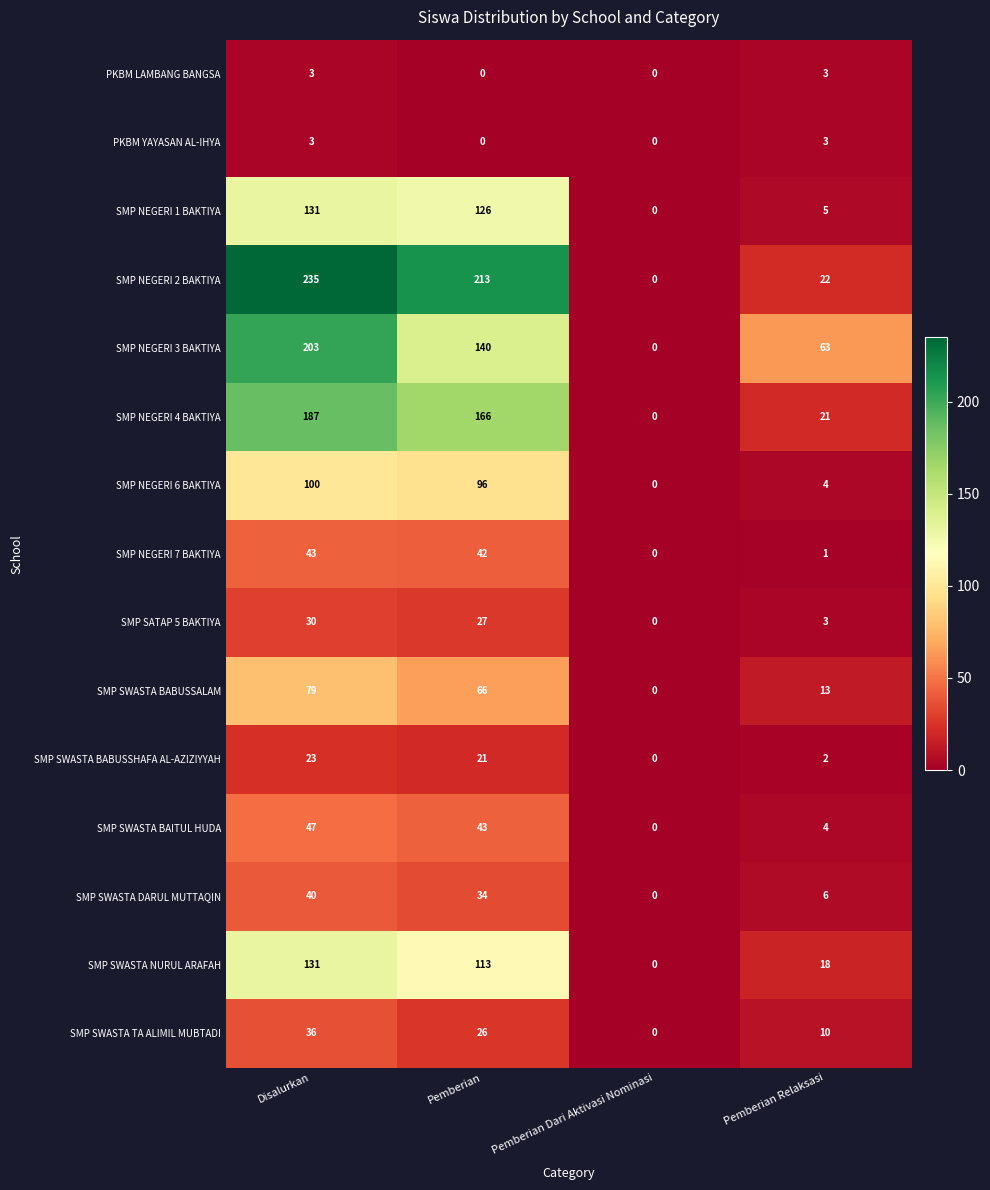

At which category is the sum across all series the highest?

Disalurkan